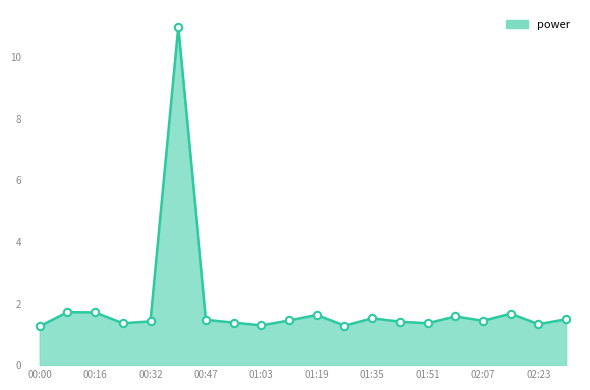

What is the difference between the maximum and minimum values?

9.7